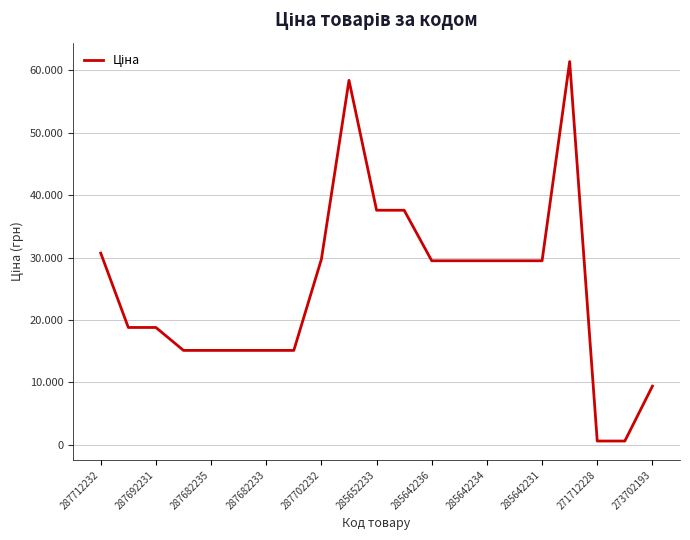

Does the chart have visible grid lines?

Yes